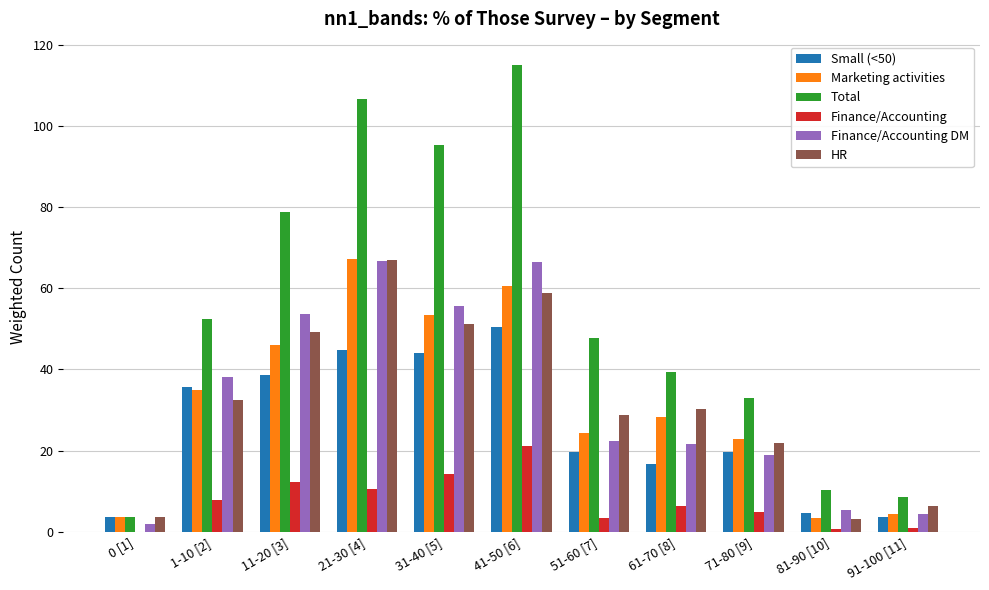

Is the value of Total at 71-80 [9] greater than the value of Finance/Accounting DM at 61-70 [8]?

Yes